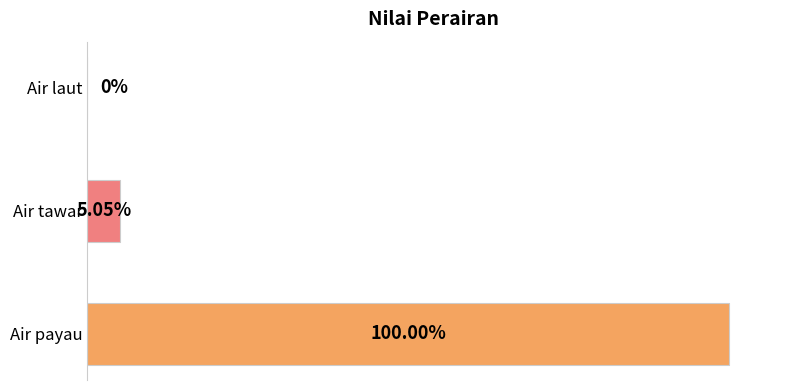

Are the bars horizontal?

Yes